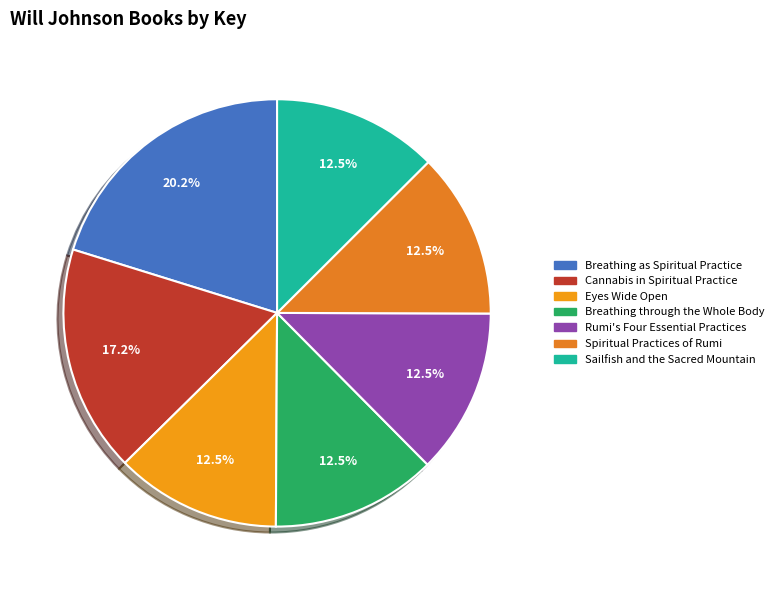

Is there any slice that represents more than half of the pie?

No